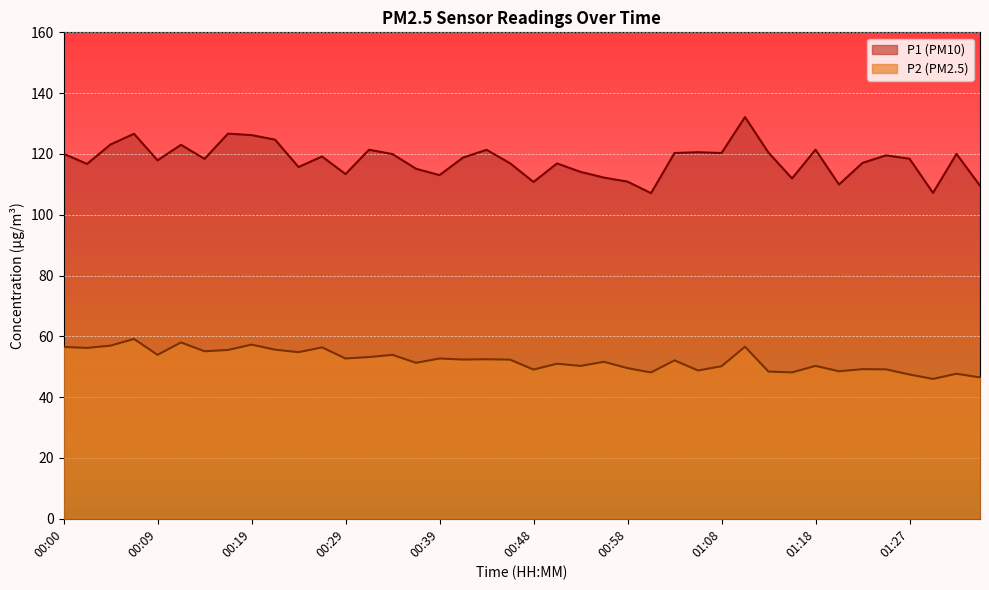

What is the highest value of the P1 series?

132.1